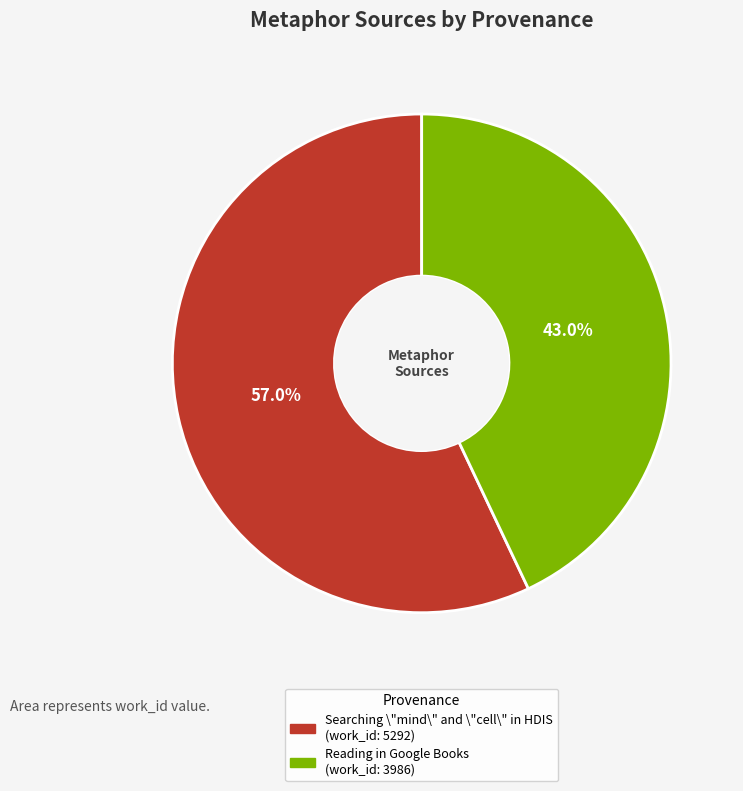

Approximately how many times larger is the value at Searching \"mind\" and \"cell\" in HDIS compared to Reading in Google Books?

1.3